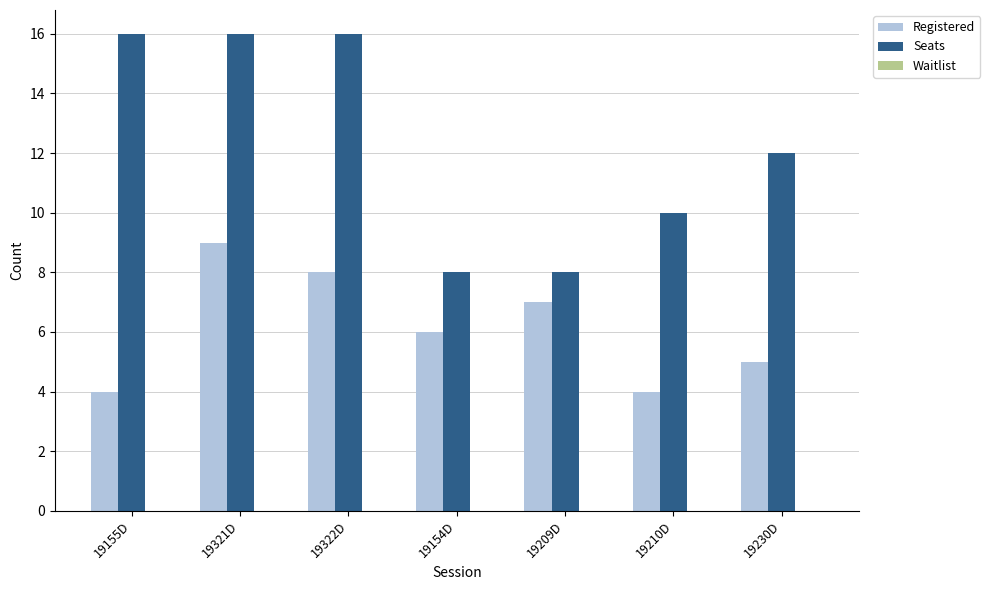

List the series in order of their overall mean, lowest first.

Registered, Seats